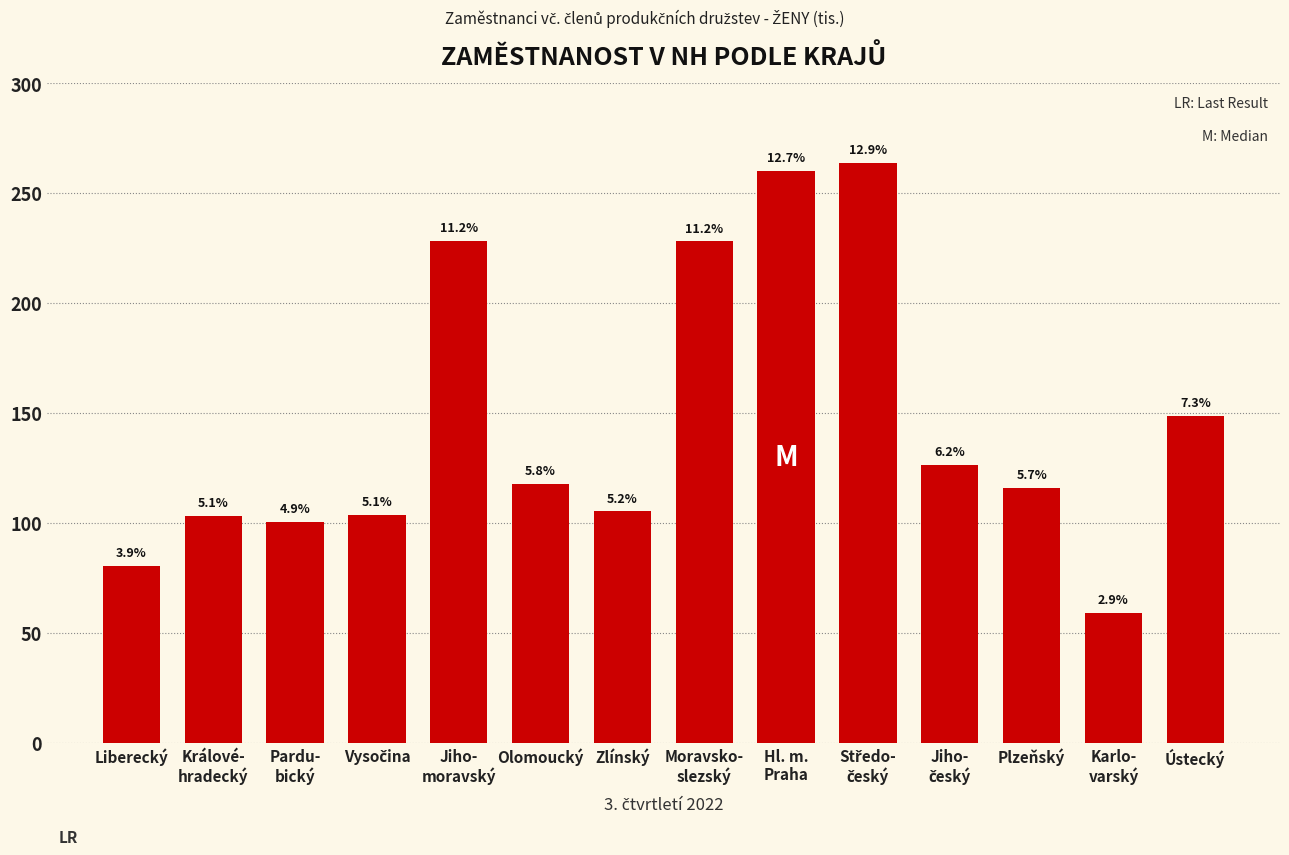

What is the difference between the maximum and second lowest values?

183.2